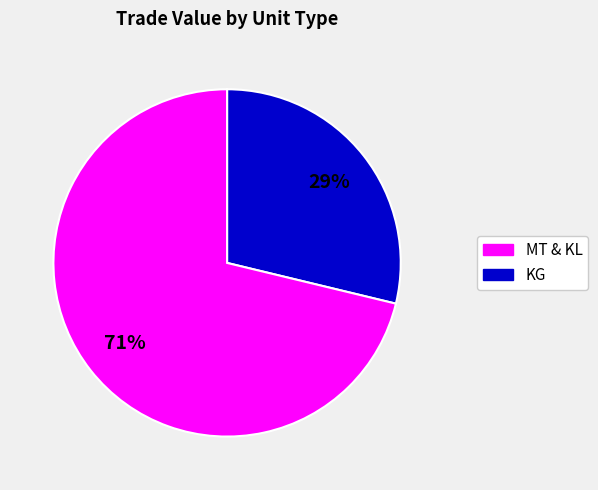

Is there a majority slice in this chart?

Yes